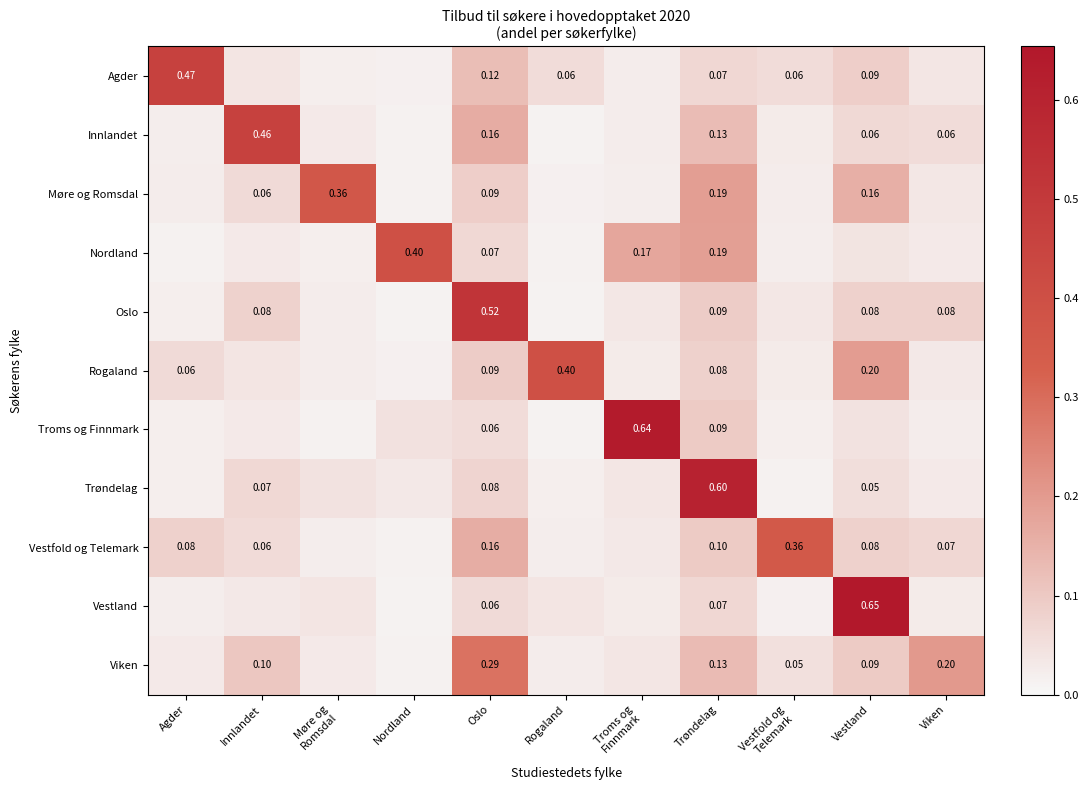

What is the maximum value shown in the chart?

0.7